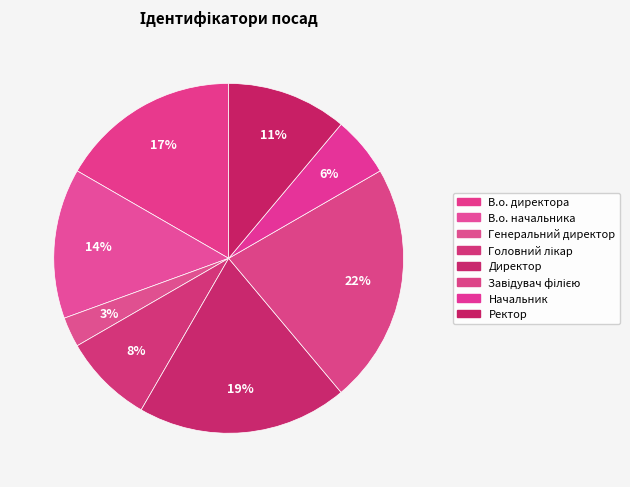

To the nearest percent, what is the difference between the largest and smallest slice percentages?

19%